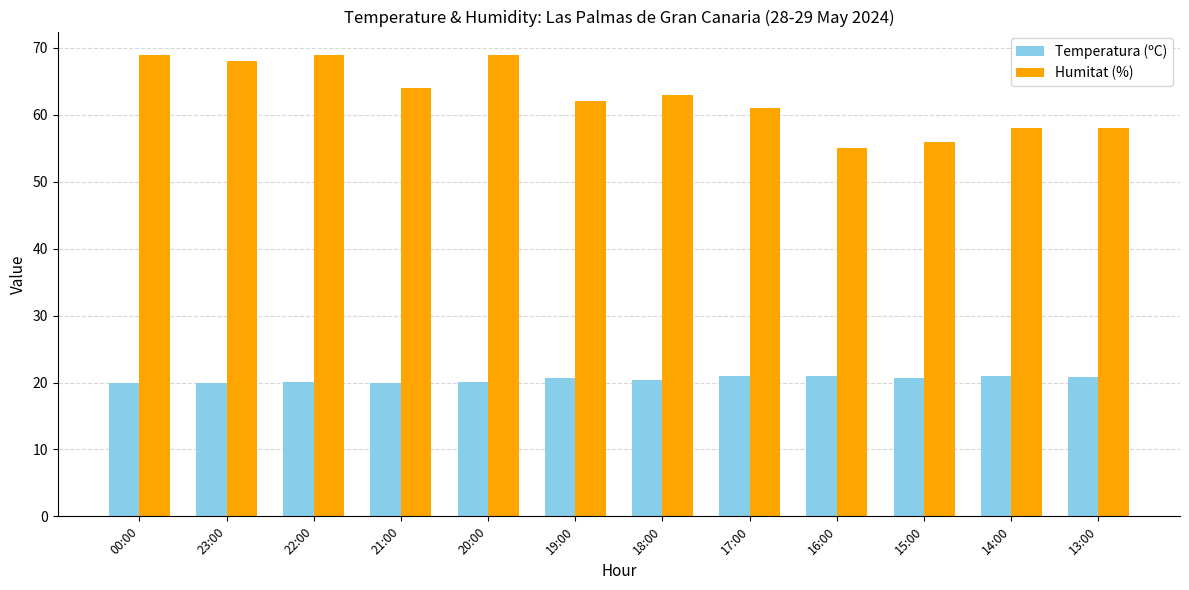

Where is Humitat (%) nearest to the value 62?

19:00